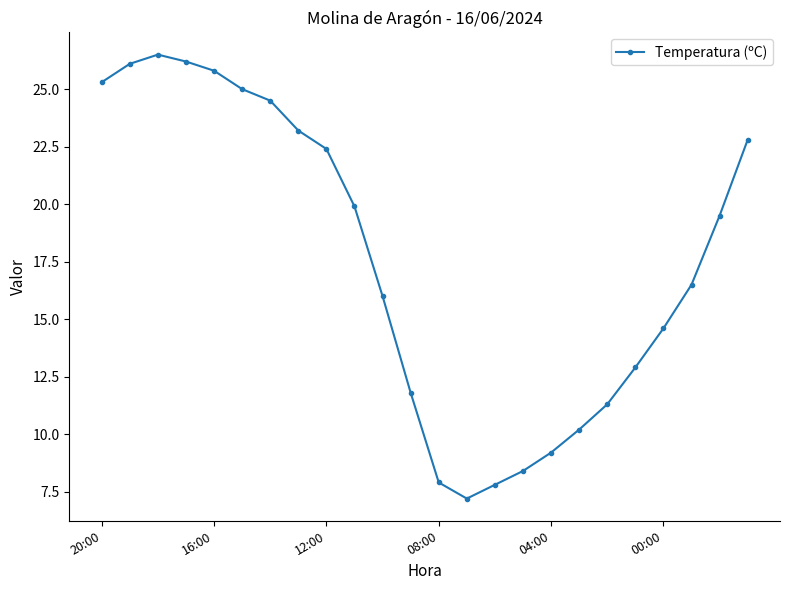

What is the greatest value displayed?

26.5